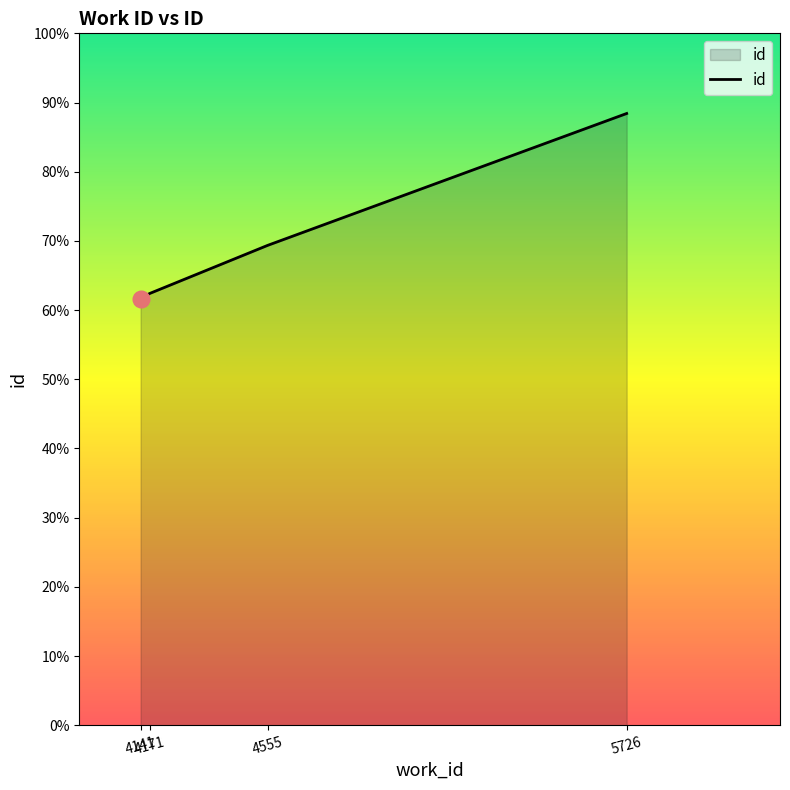

List the labels in order of value, largest first.

5726, 4555, 4171, 4141